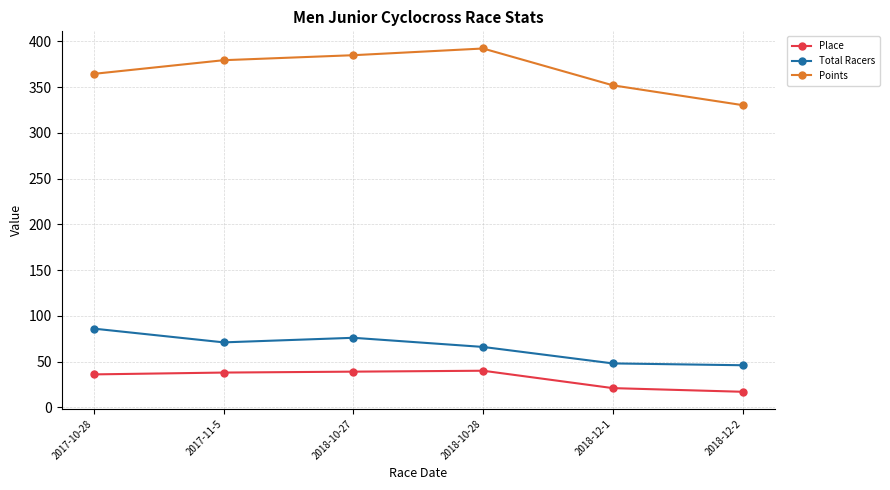

What is the sum of the Points values at 2018-12-2 and 2018-12-1?

682.2